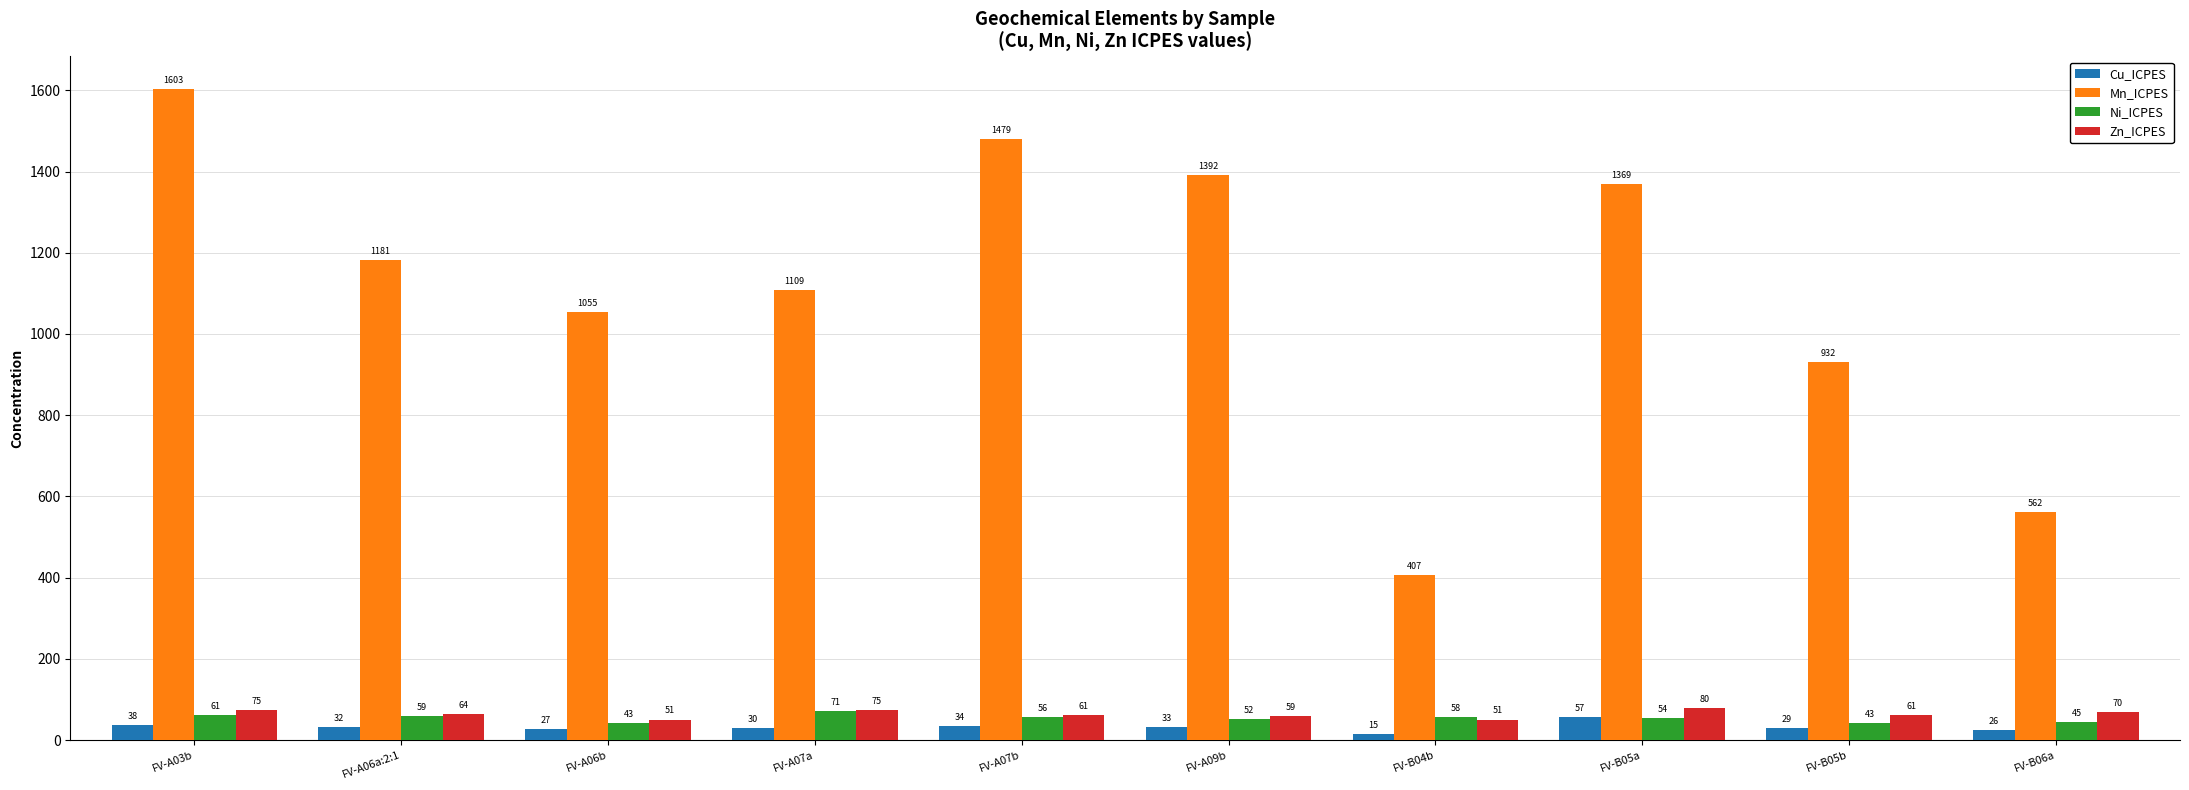

What is the maximum value shown in the chart?

1603